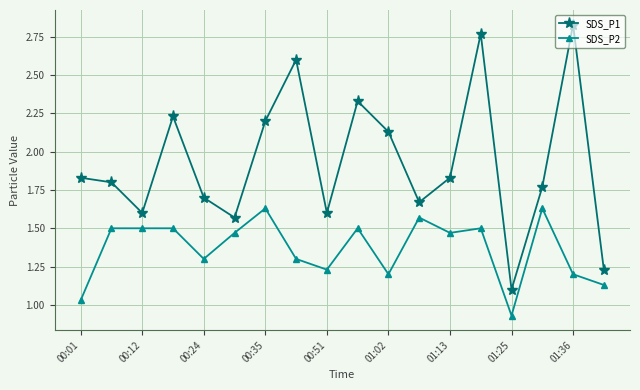

List the series in order of their overall mean, highest first.

SDS_P1, SDS_P2